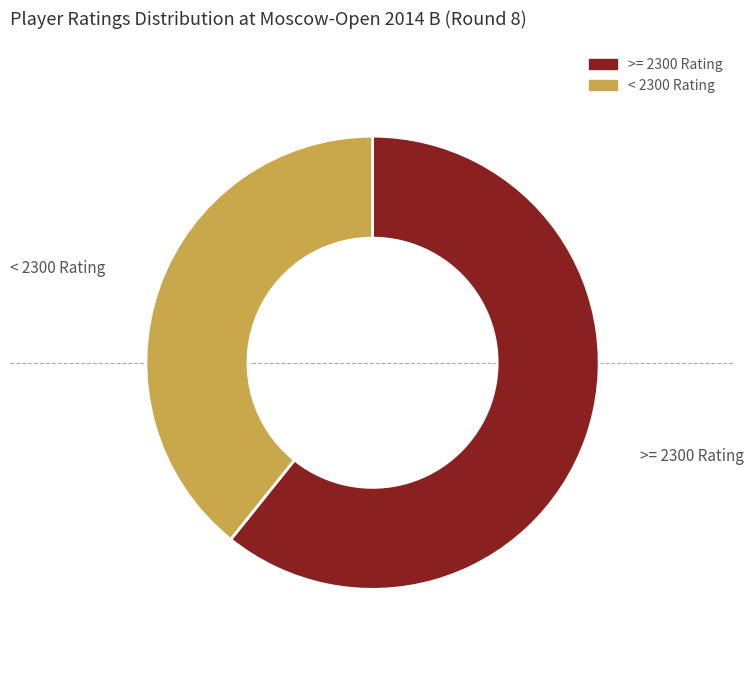

Does any single category account for the majority?

Yes